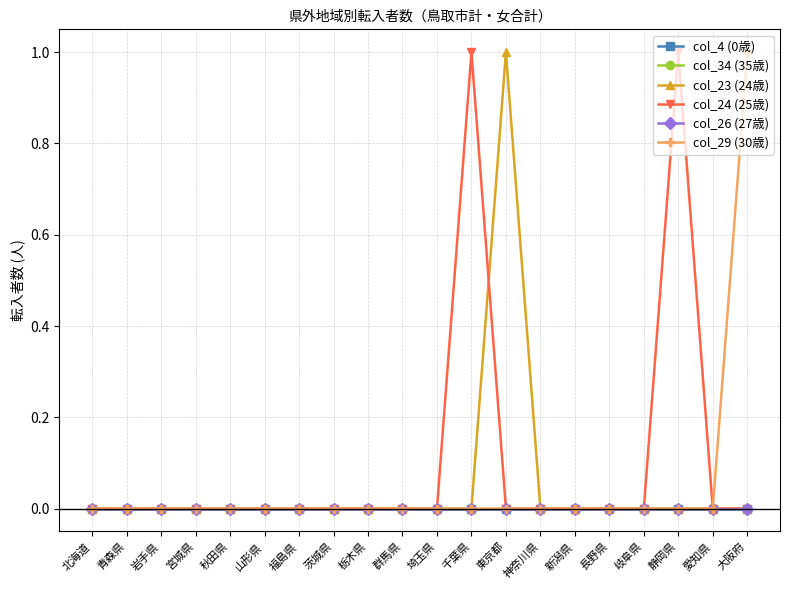

Is this an area chart (filled region under the line)?

No